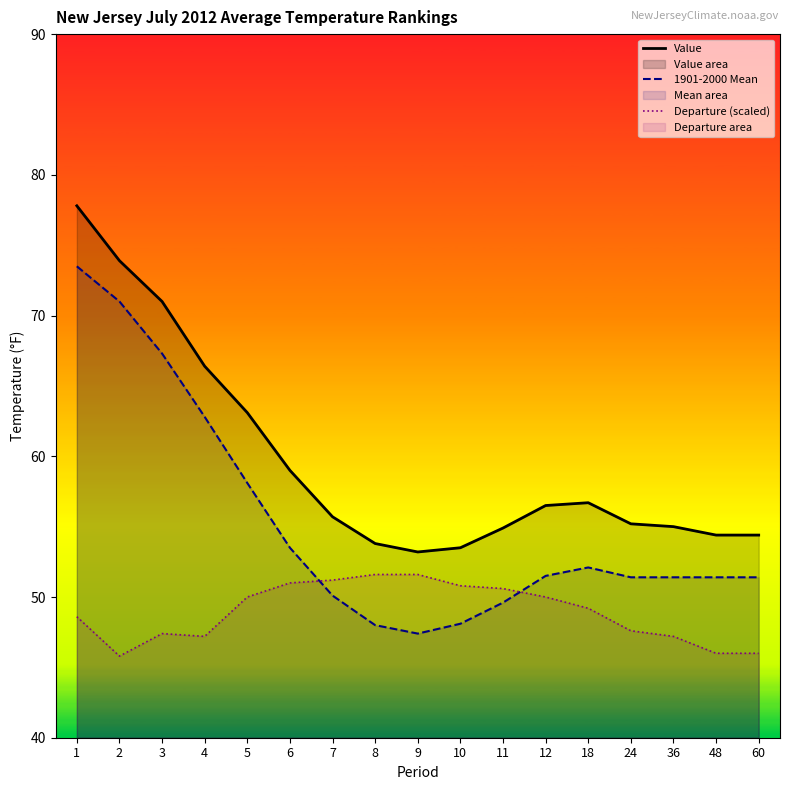

Where do Departure (scaled) and 1901-2000 Mean first cross each other?

6 and 7